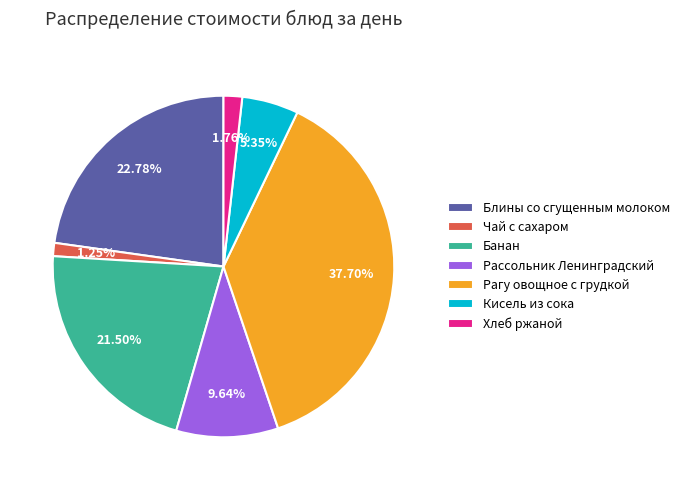

The Чай с сахаром slice represents 1% of the pie. True or false?

True